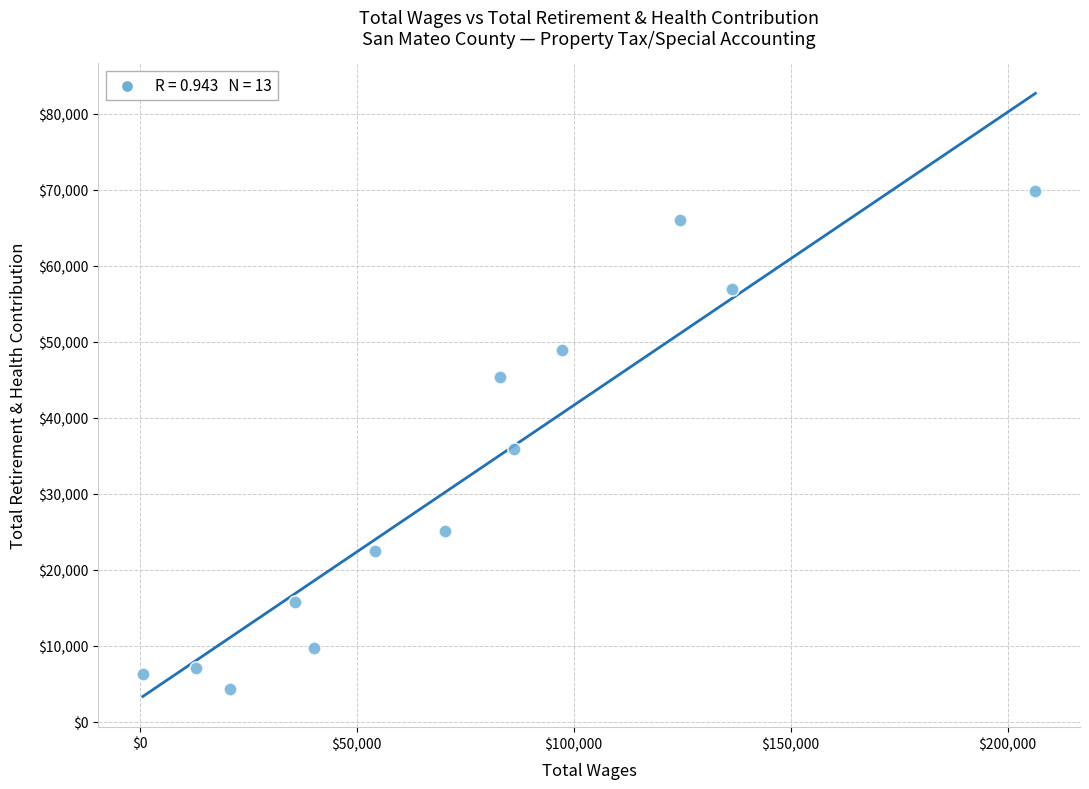

What is the range of Y values (max minus min)?

65460